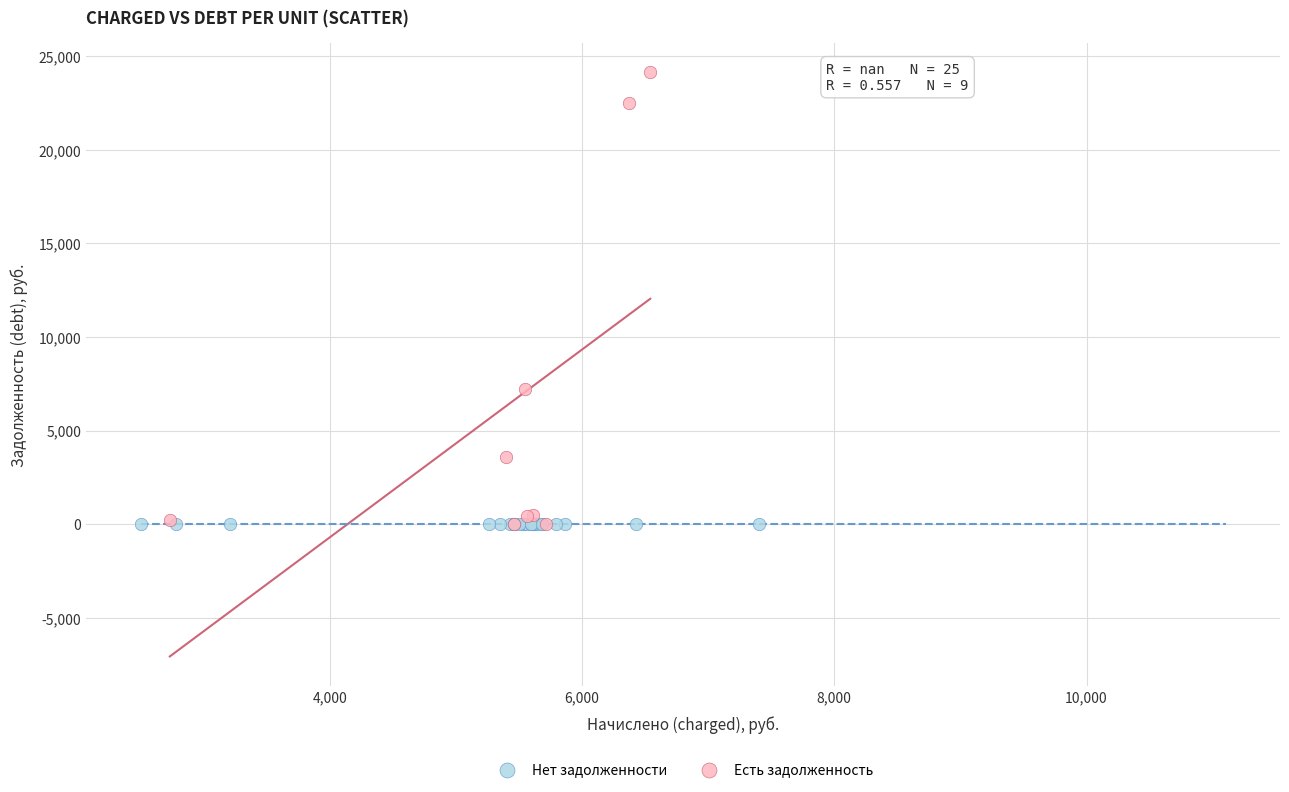

Which series contains the highest Y value?

Есть задолженность